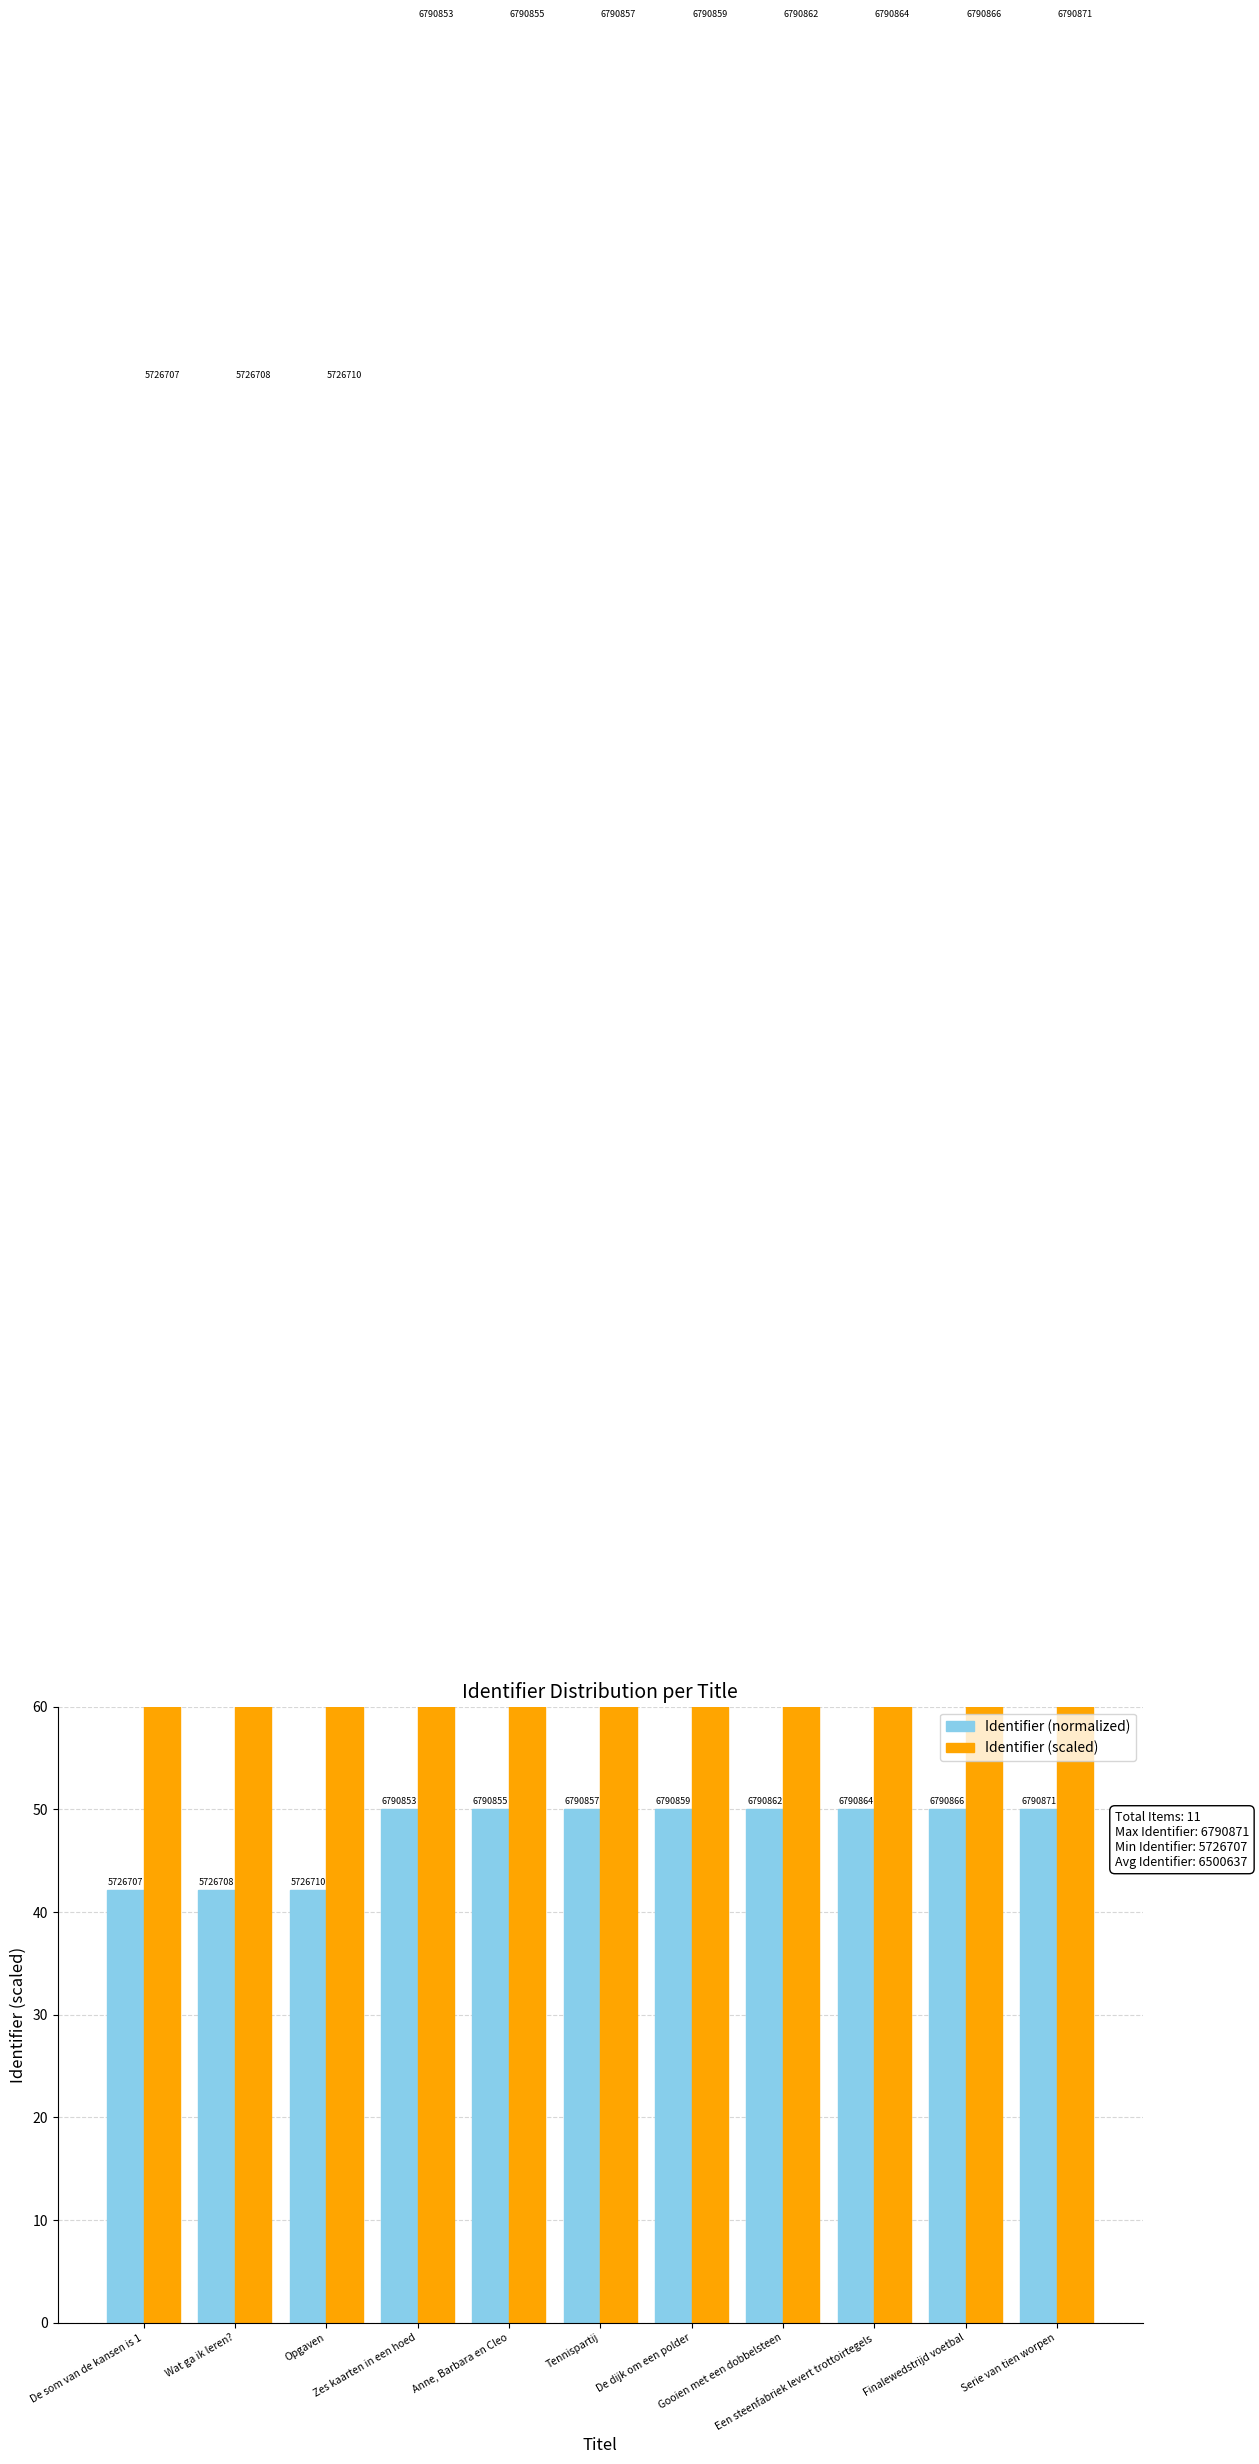

What is the total value across all series at Opgaven?

231.1